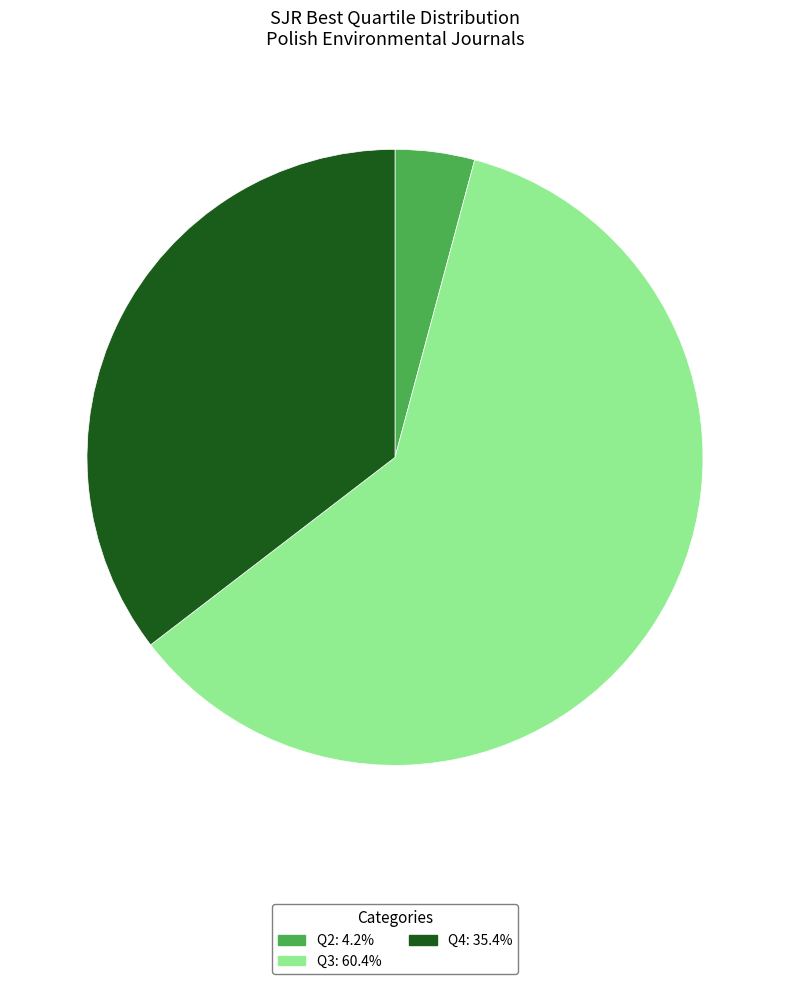

How many segments does this pie chart have?

3